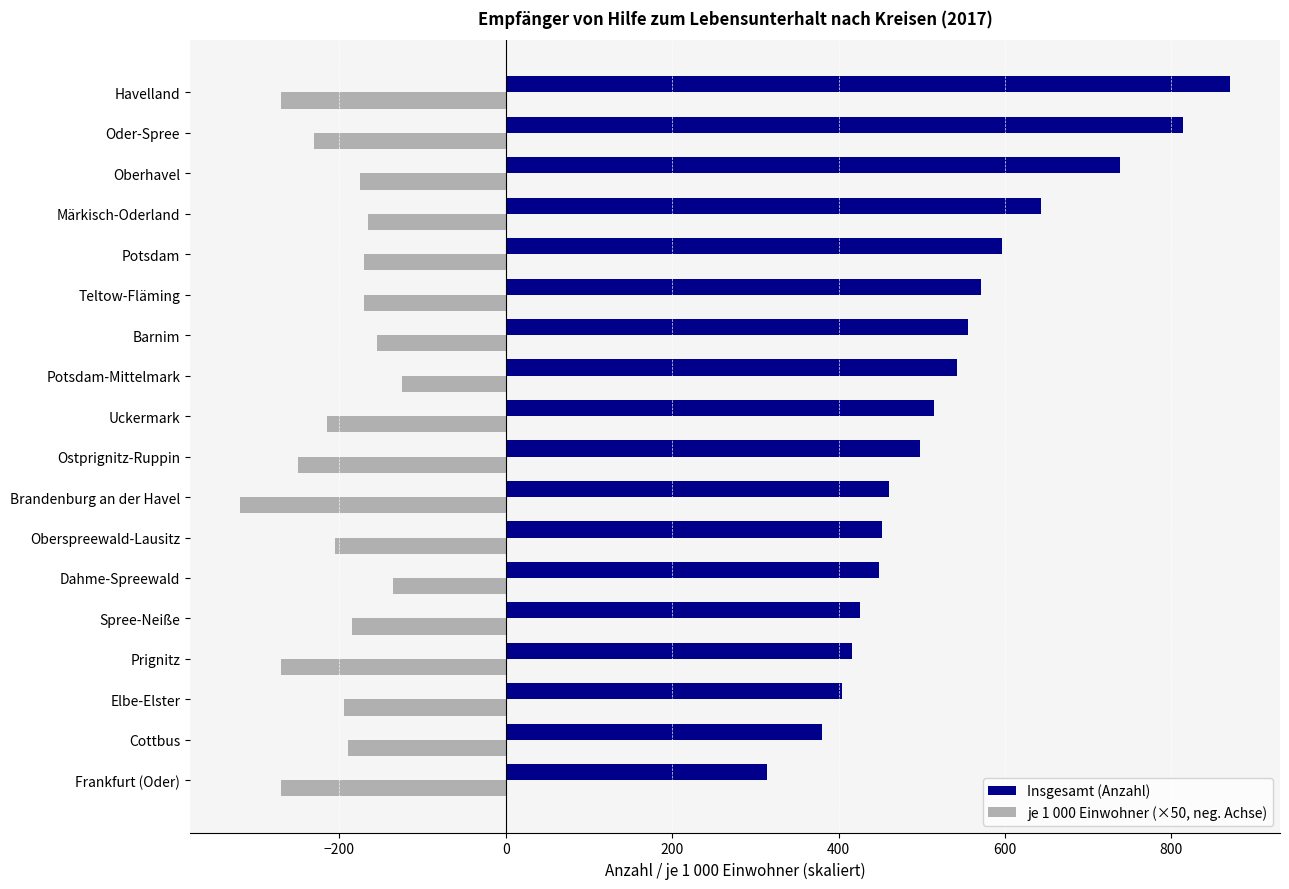

What is the maximum value shown in the chart?

871.0